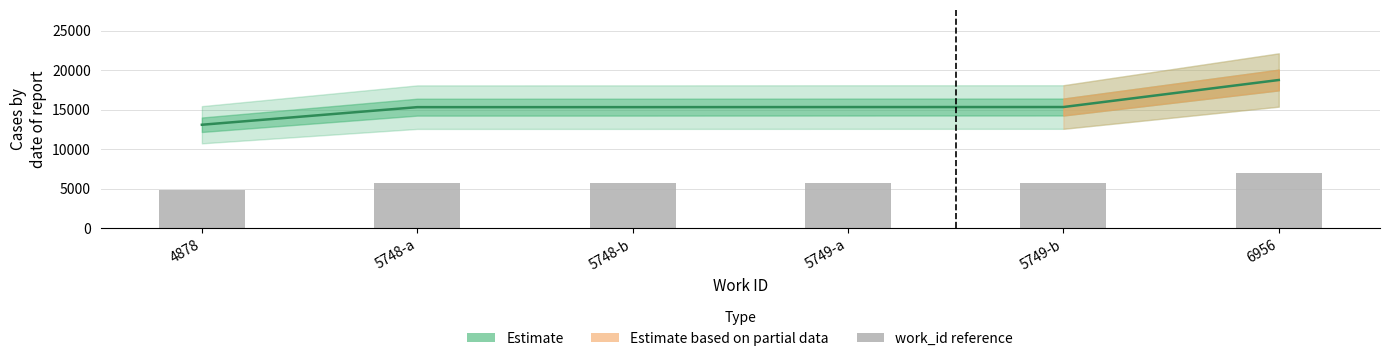

How many values in the work_id (partial) series exceed 5749?

1